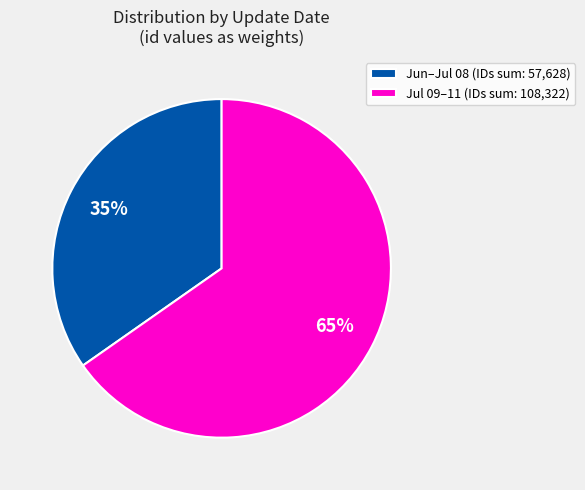

Is it true that Jul 09–11 (IDs sum: 108,322) is 65% of the pie?

True